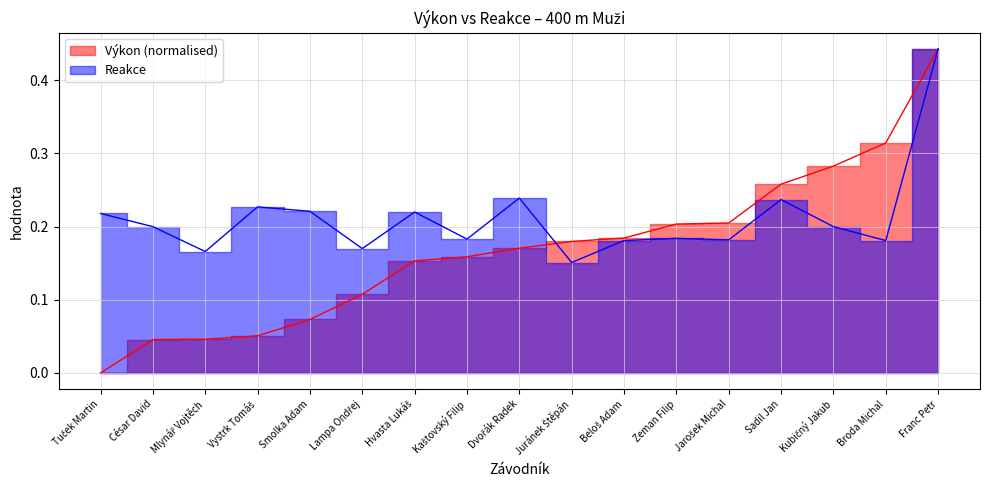

The Reakce series shows 0.3 at Dvořák Radek. True or false?

False